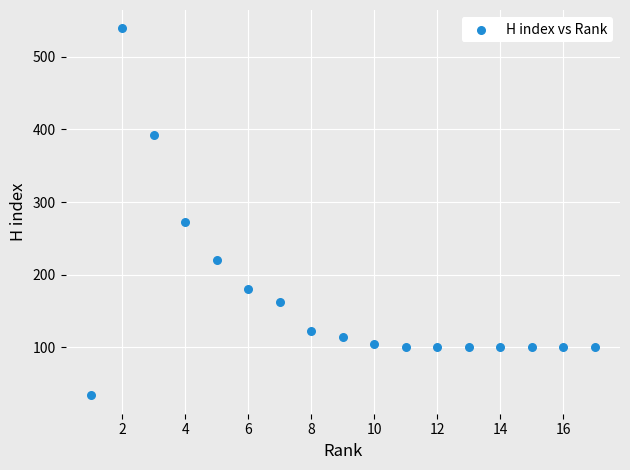

What is the range of X values (max minus min)?

16